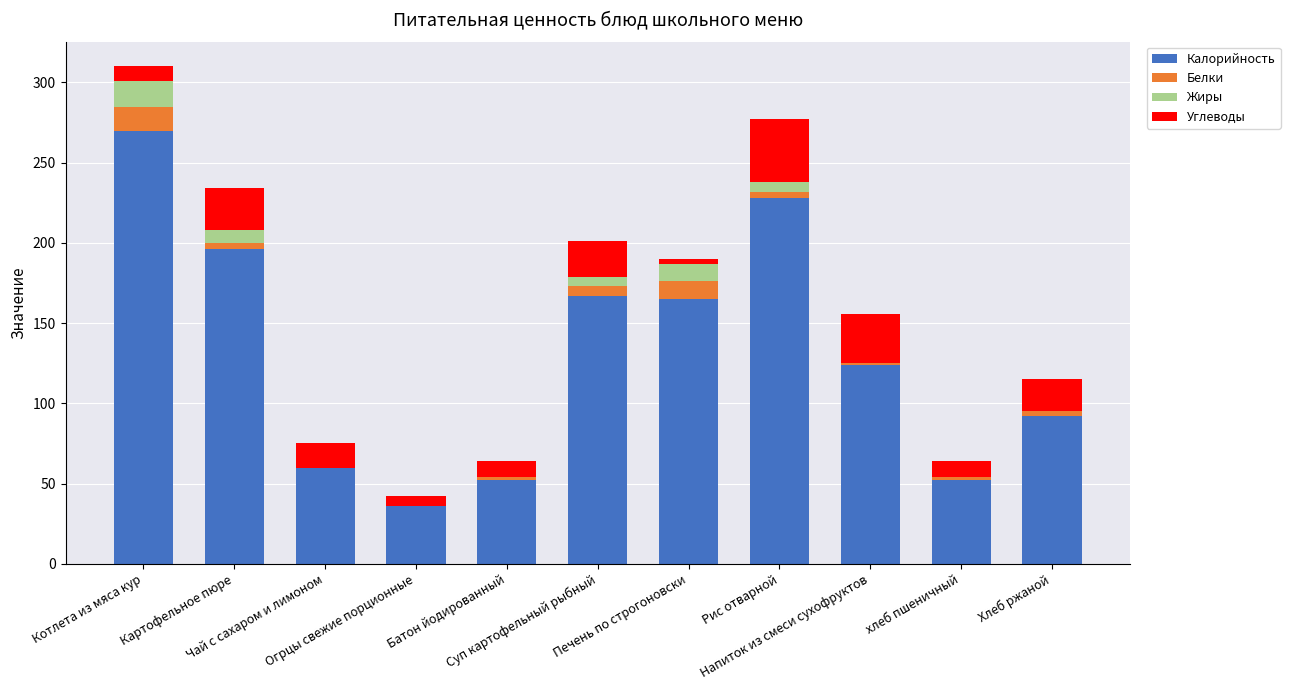

What is the difference between the Углеводы values at Рис отварной and Батон йодированный?

29